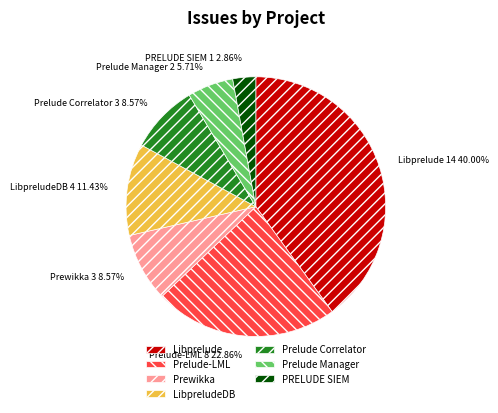

Approximately how many times larger is the value at PRELUDE SIEM compared to Prewikka?

0.3